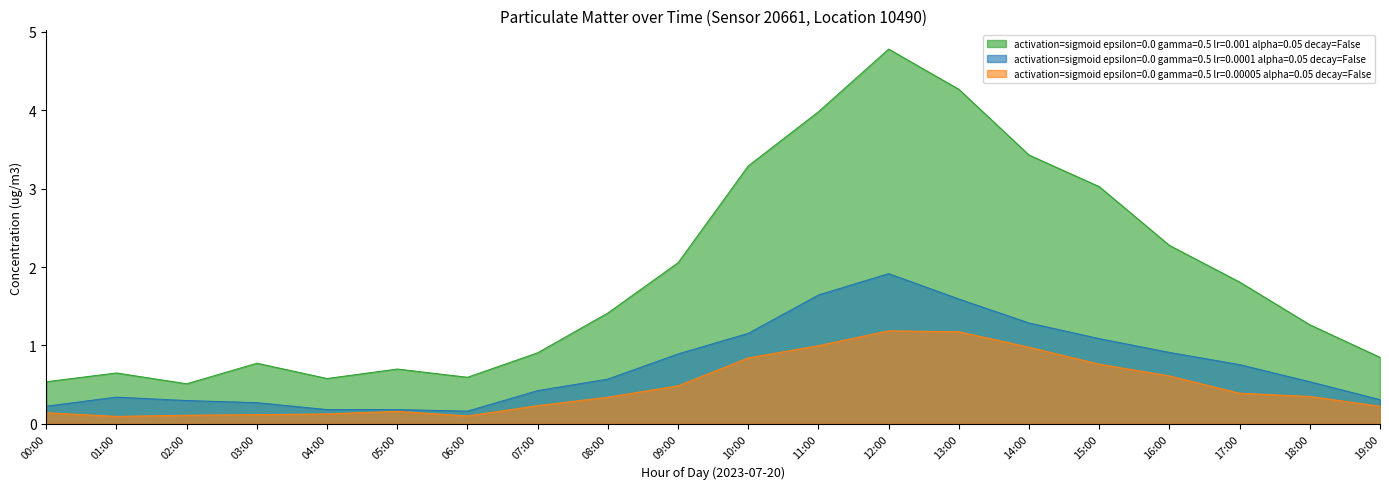

What is the lowest value of the P1 series?

0.5